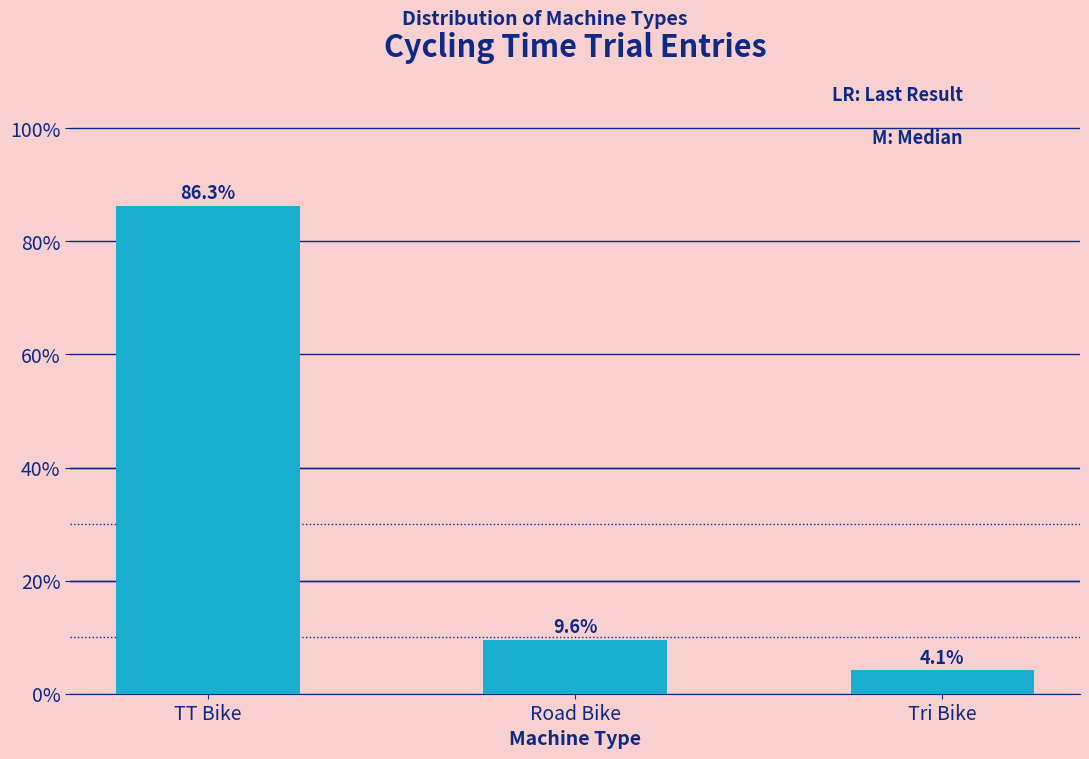

Reading right to left, extract all data points from this chart.

Tri Bike=4.1	Road Bike=9.6	TT Bike=86.3